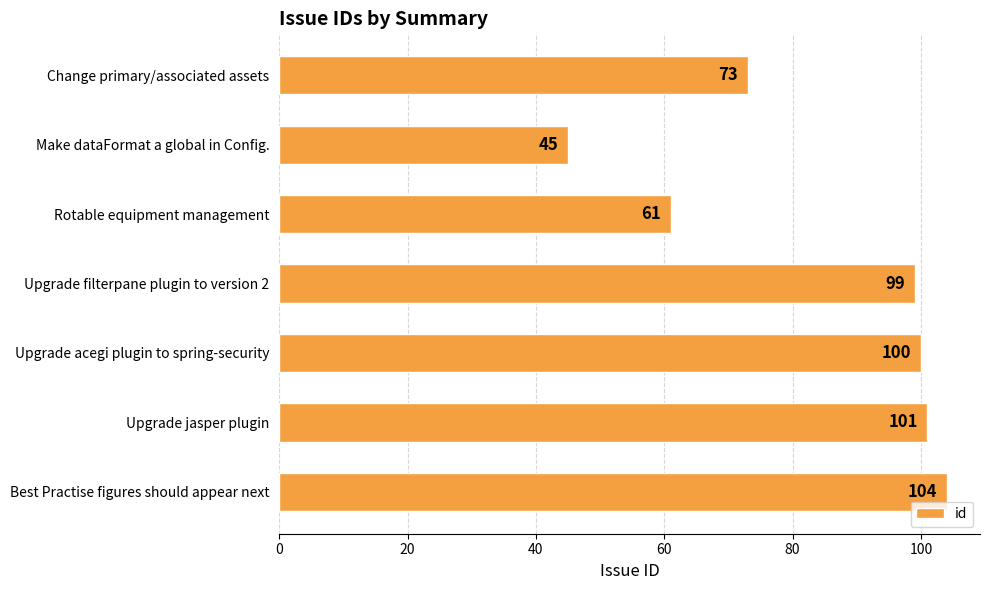

The chart shows a value of 72 at Make dataFormat a global in Config.. True or false?

False